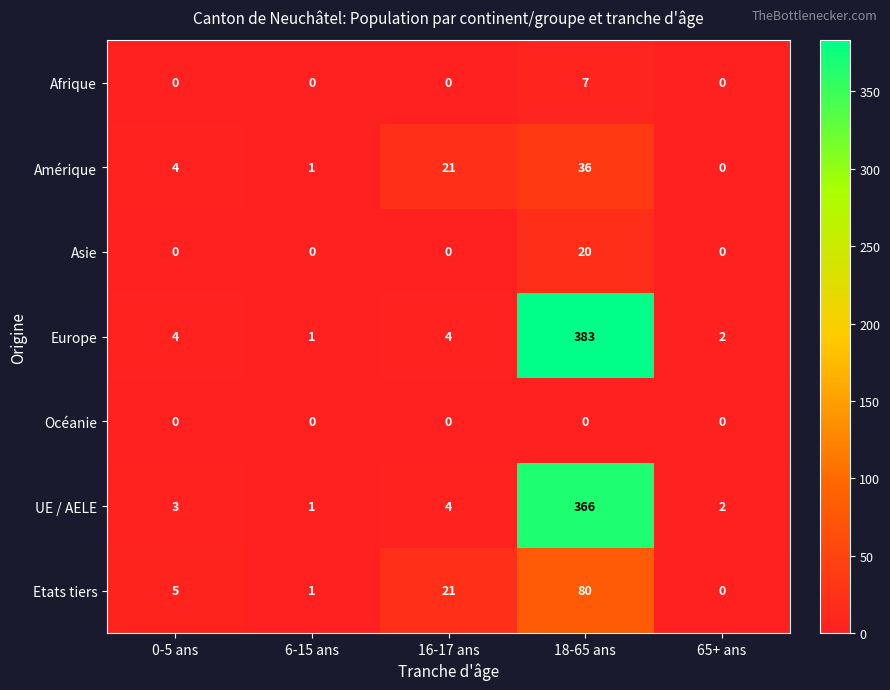

What is the sum of all Etats tiers values?

107